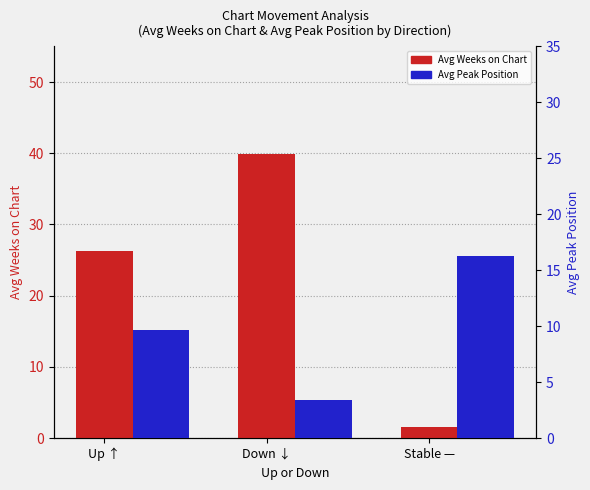

Is the value of Avg Peak Position at Stable — greater than the value of Avg Weeks on Chart at Down ↓?

No